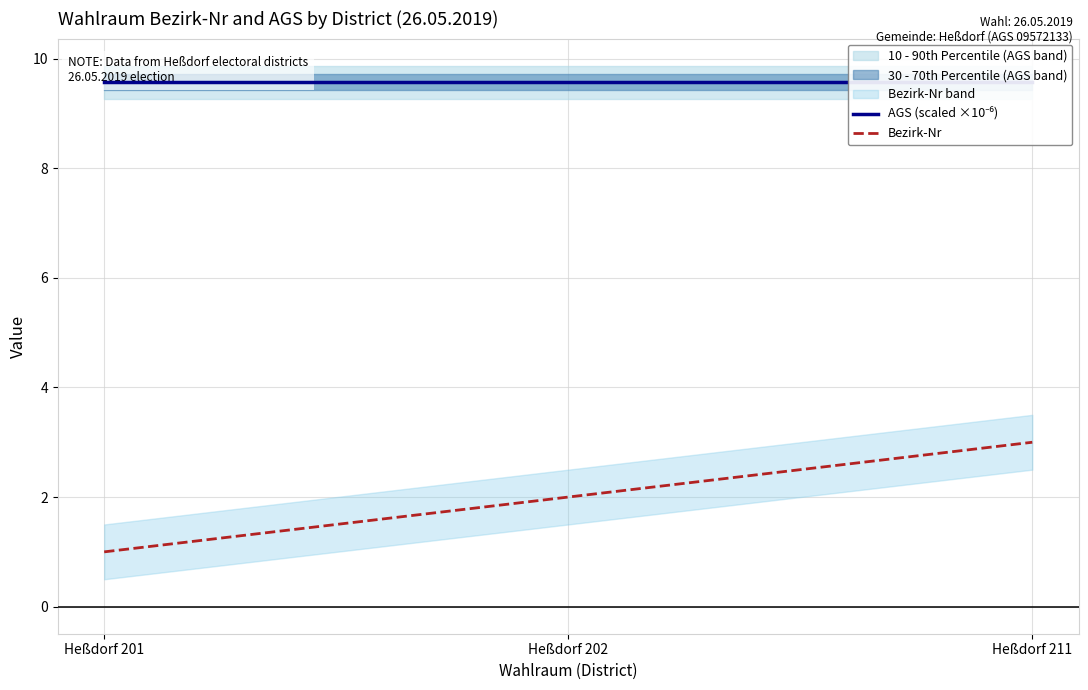

Is it true that Bezirk-Nr equals 4.9 at Heßdorf 211?

False